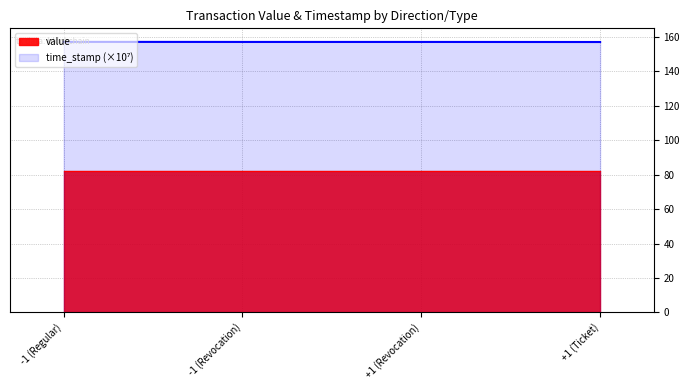

How many series are shown in this chart?

2